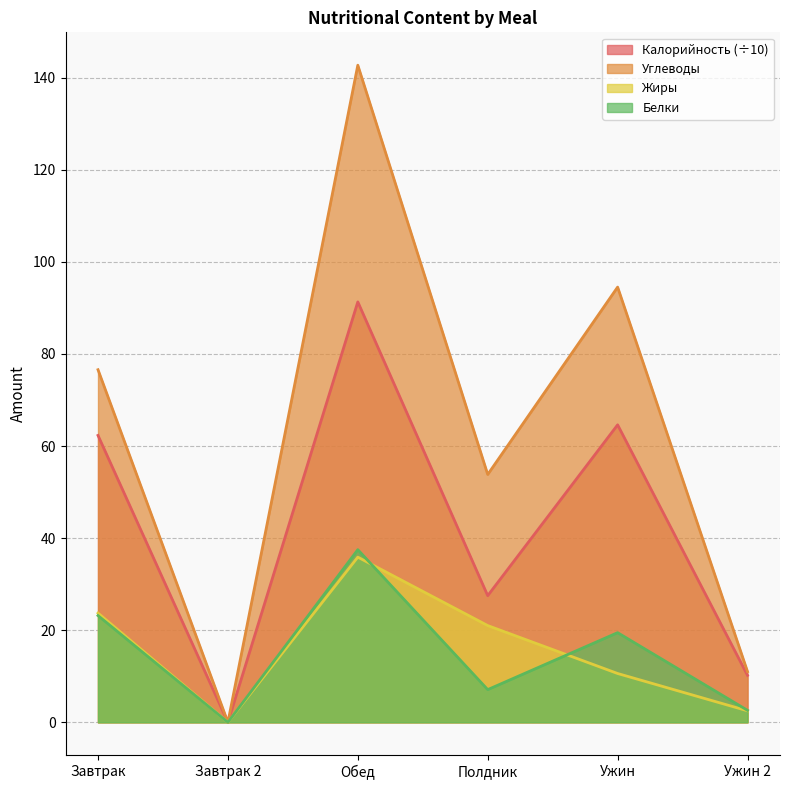

List the labels in order of Калорийность value, smallest first.

Завтрак 2, Ужин 2, Полдник, Завтрак, Ужин, Обед